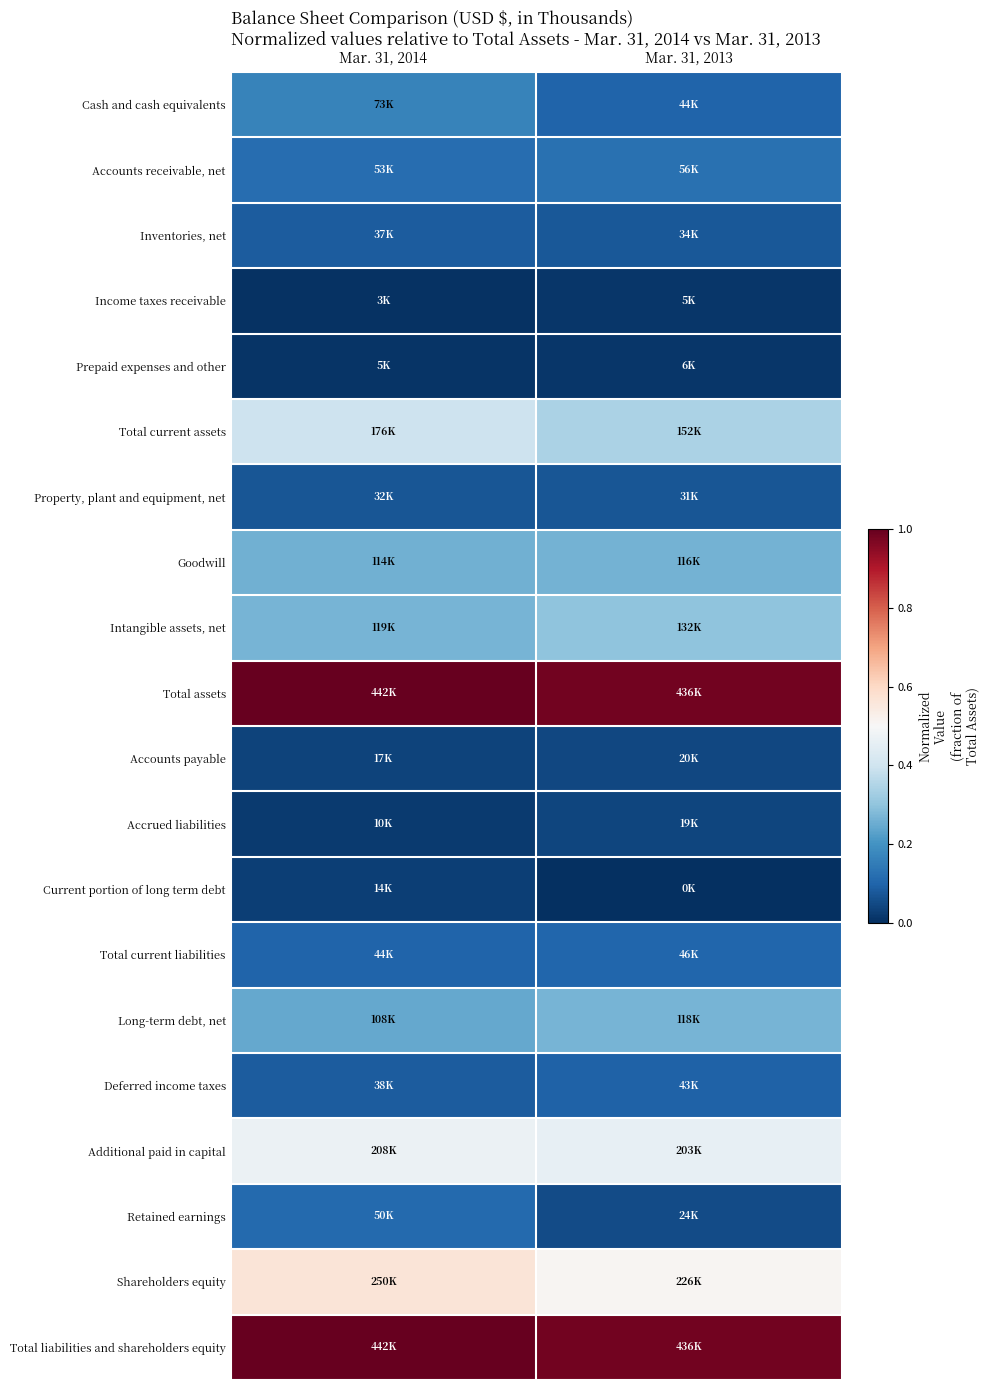

At which category is the sum across all series the highest?

Mar. 31, 2014